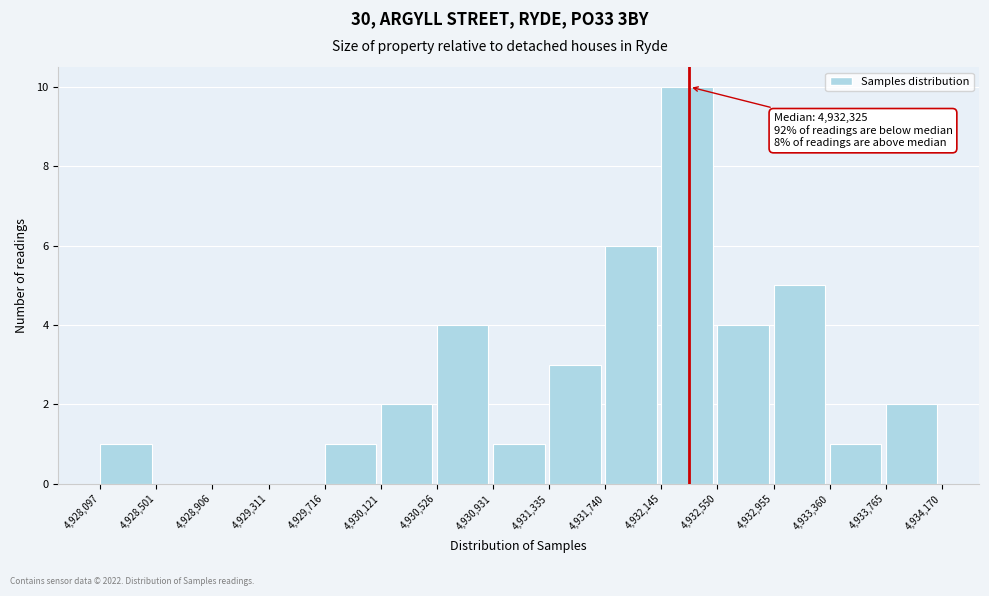

Over which range of the x-axis is the bar tallest?

4,932,145 to 4,932,550